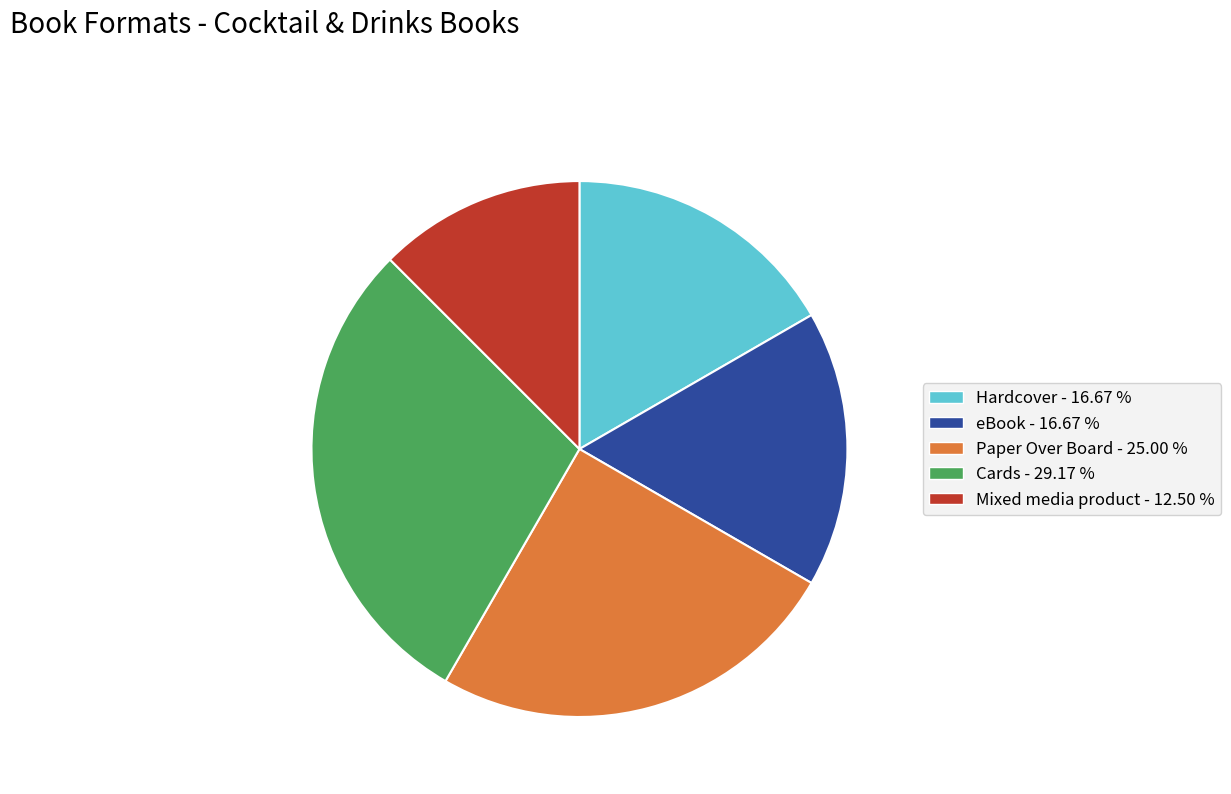

True or false: eBook accounts for 17% of the total.

True